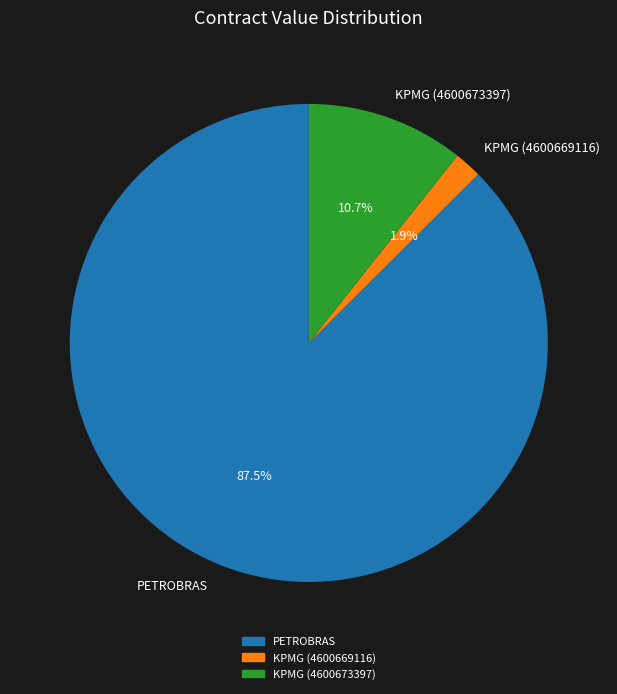

To the nearest percent, what percentage of the pie is KPMG (4600673397)?

11%